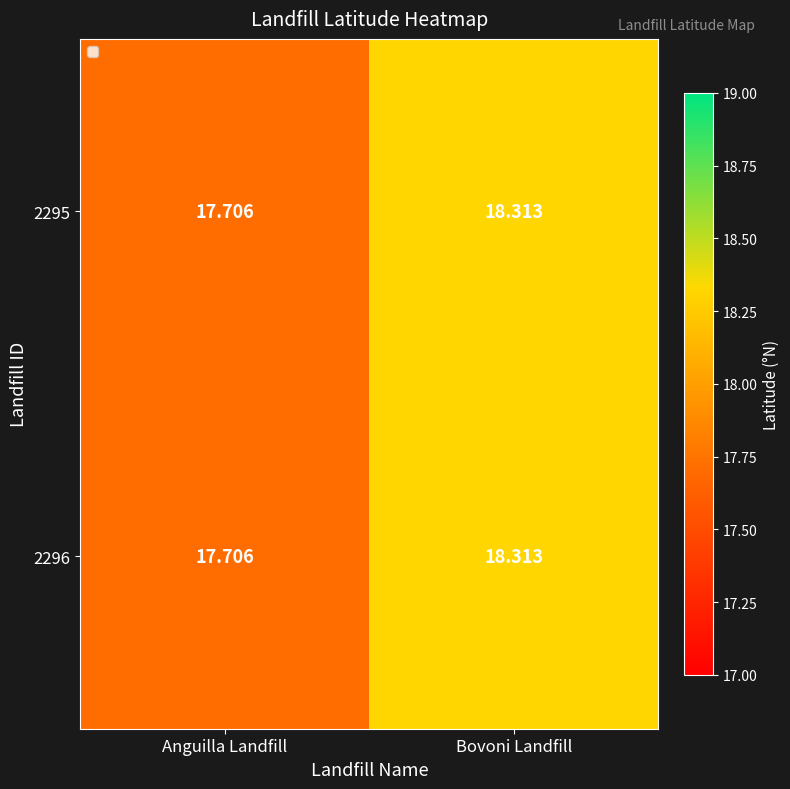

Where is 2295 nearest to the value 18?

Anguilla Landfill